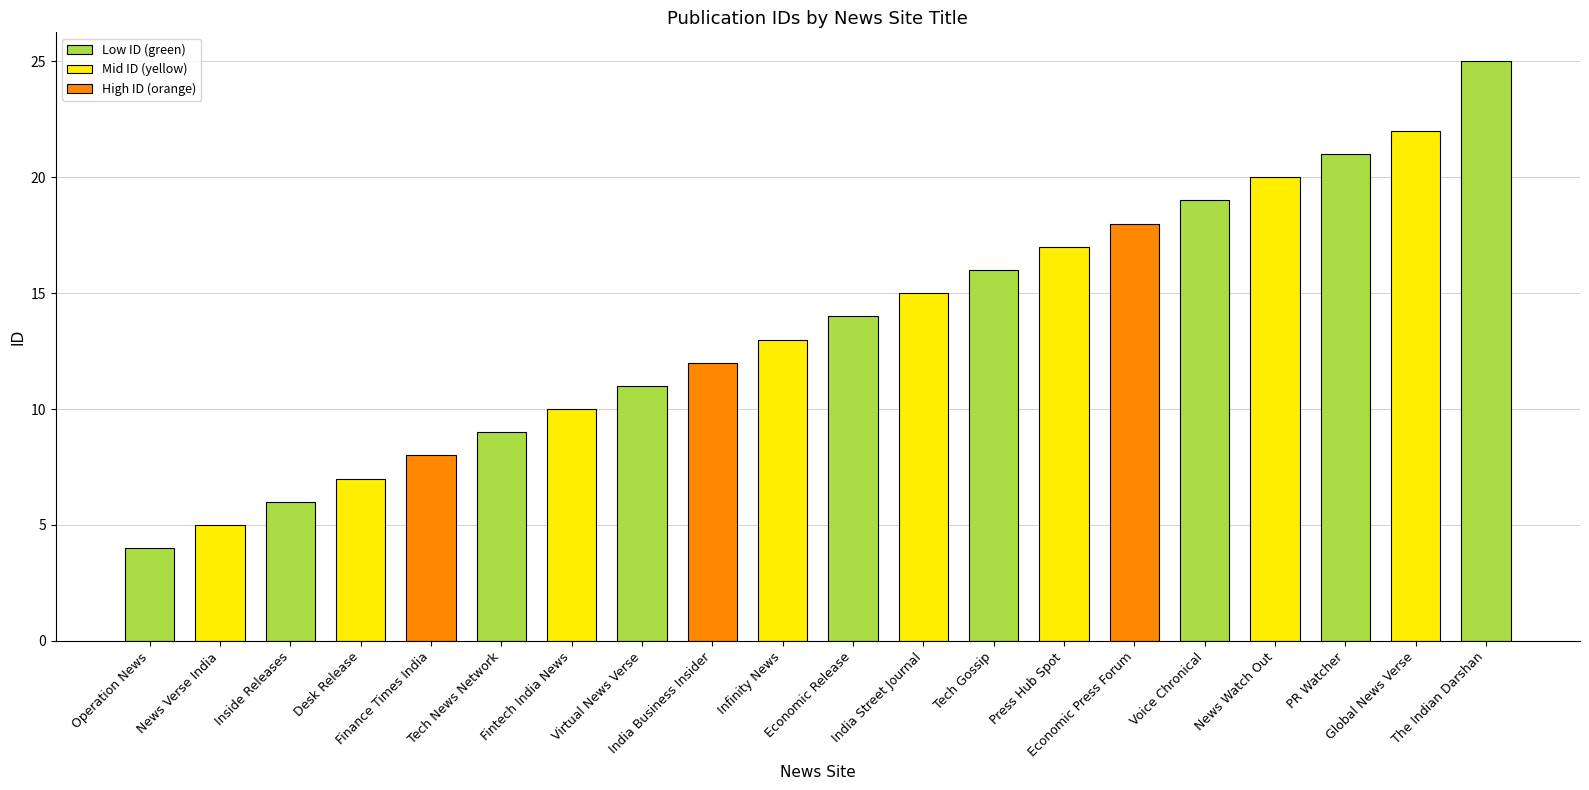

What is the label of the 9th bar from the left?

India Business Insider